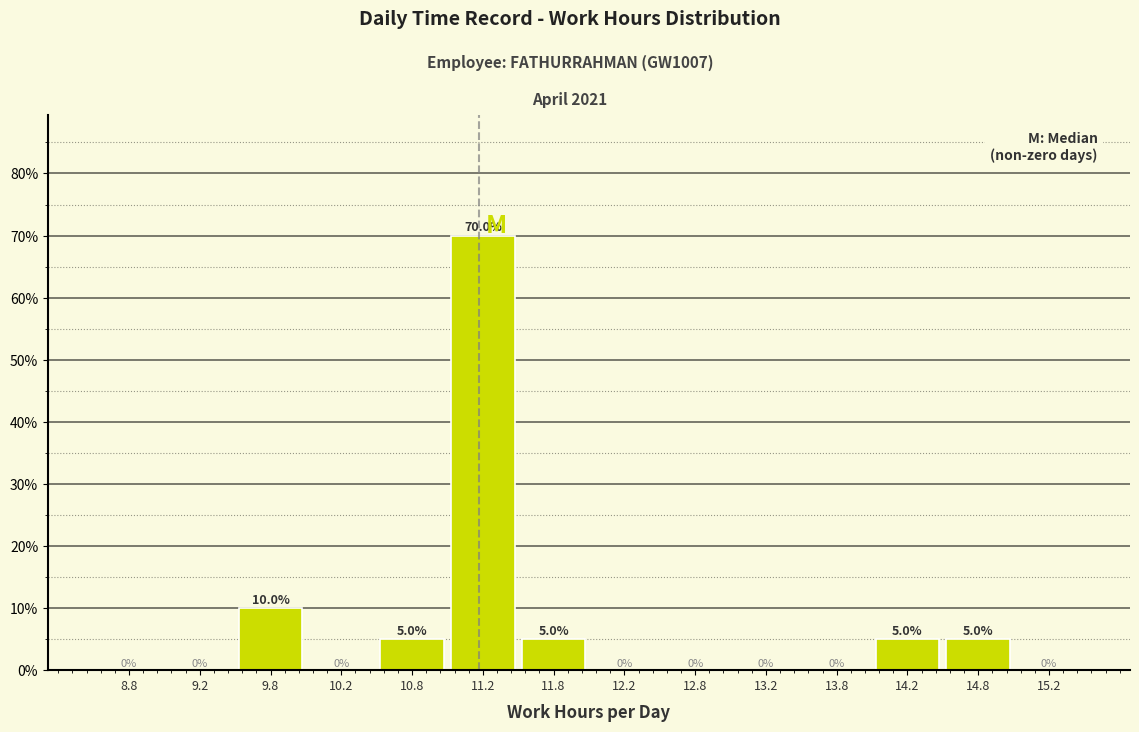

Reading left to right, list every bar in this chart as the range it spans on the x-axis followed by its height.

8.5 to 9.0: 0.0
9.0 to 9.5: 0.0
9.5 to 10.0: 10.0
10.0 to 10.5: 0.0
10.5 to 11.0: 5.0
11.0 to 11.5: 70.0
11.5 to 12.0: 5.0
12.0 to 12.5: 0.0
12.5 to 13.0: 0.0
13.0 to 13.5: 0.0
13.5 to 14.0: 0.0
14.0 to 14.5: 5.0
14.5 to 15.0: 5.0
15.0 to 15.5: 0.0